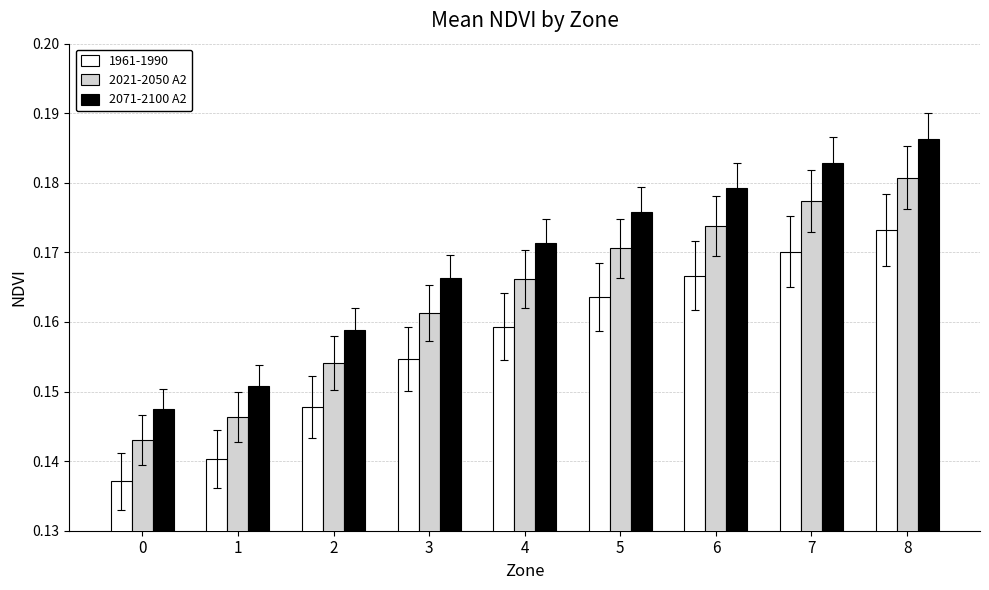

What are all the series names shown in the legend?

1961-1990, 2021-2050 A2, 2071-2100 A2